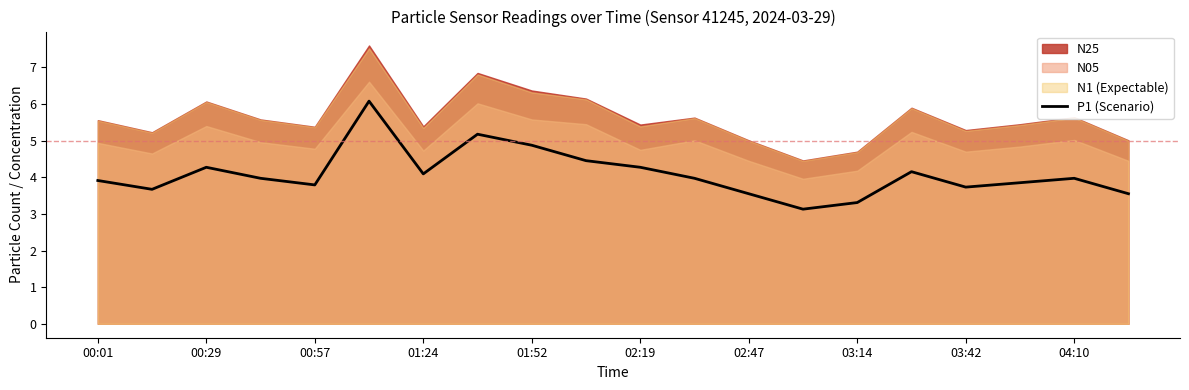

The P1 (Scenario) series shows 4.1 at 01:24. True or false?

True